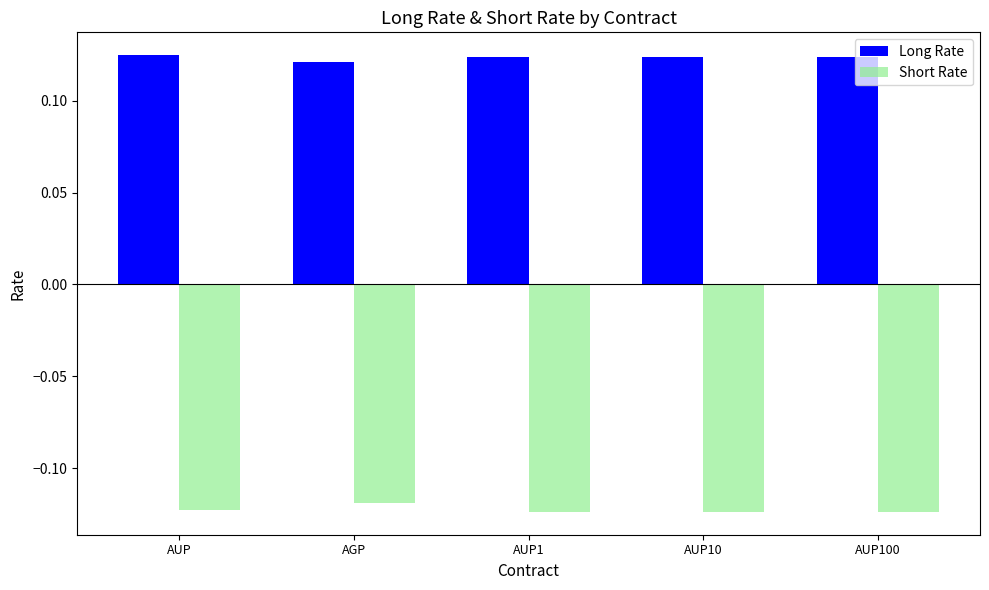

The value of Short Rate at AUP10 is -0.0. True or false?

False